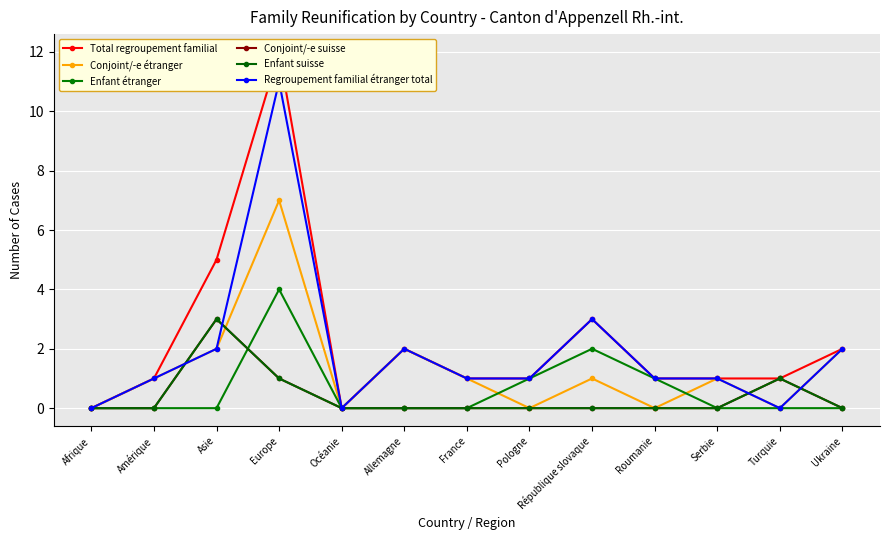

At which category does Total regroupement familial reach its first local peak?

Europe